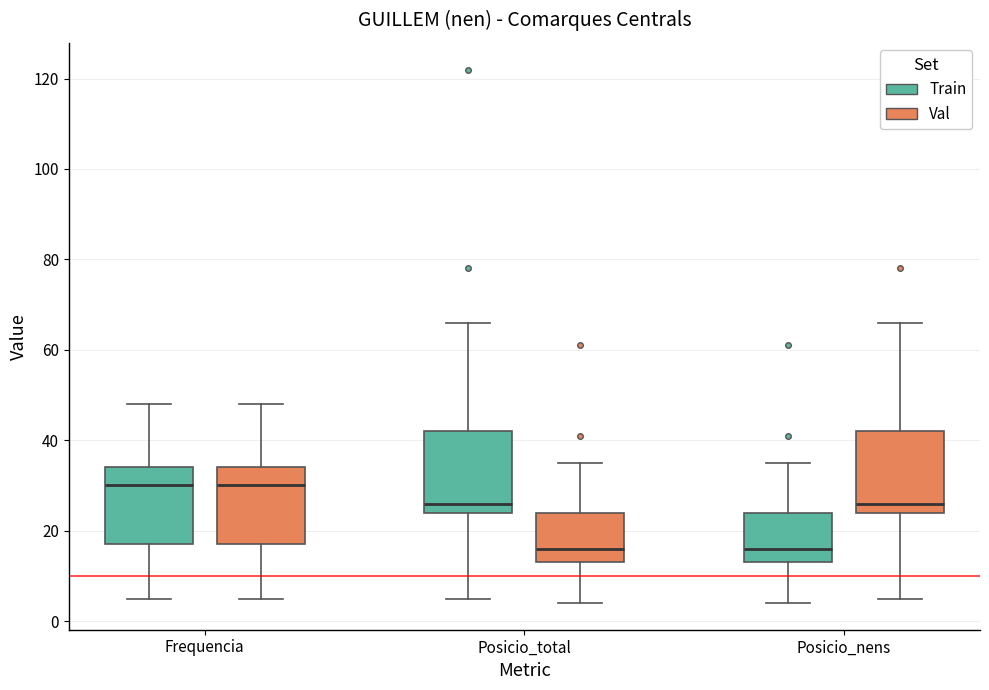

Where does the lower whisker of the box for Posicio_nens (Val) end on the y-axis? The values are not printed on the chart, so give them approximately, as read against the axis.

6